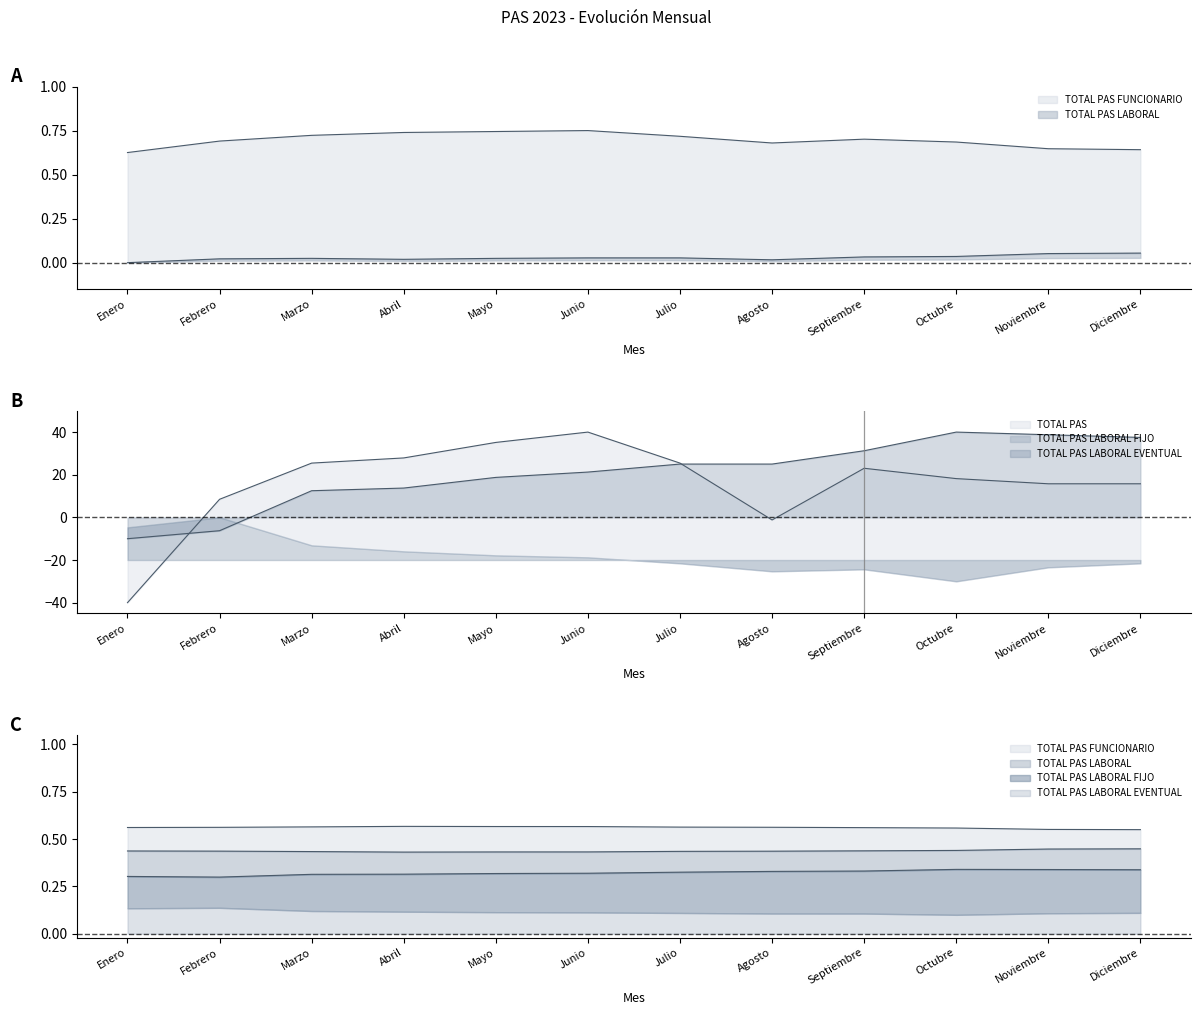

What is the sum of all TOTAL PAS LABORAL FIJO values?

247.5